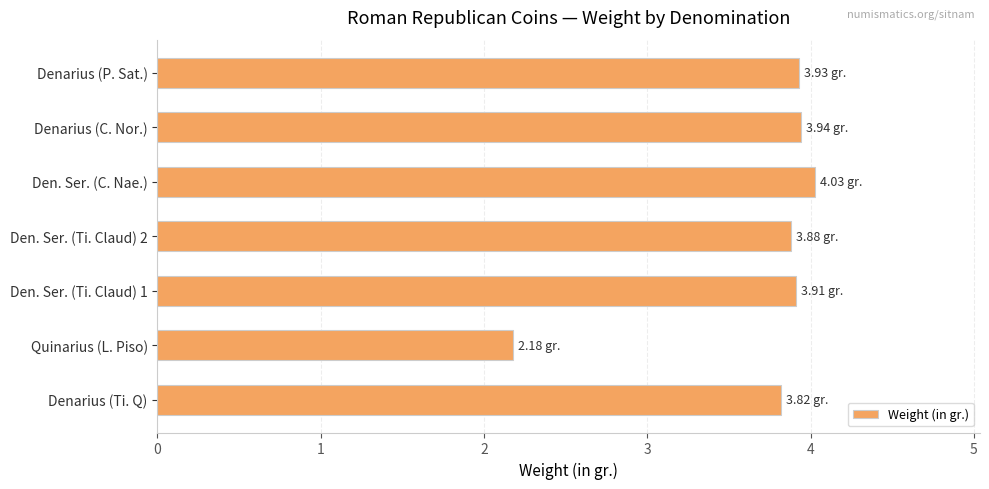

Does the chart contain stacked bars?

No